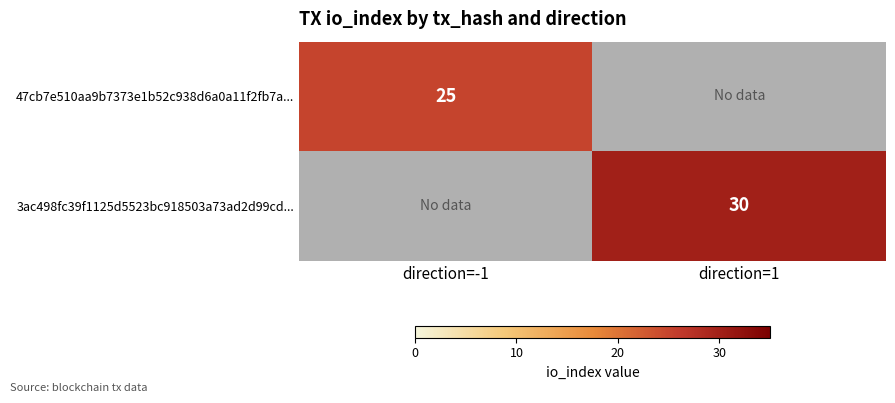

Is the value of 47cb7e510aa9b7373e1b52c938d6a0a11f2fb7a... at direction=-1 greater than the value of 3ac498fc39f1125d5523bc918503a73ad2d99cd... at direction=1?

No